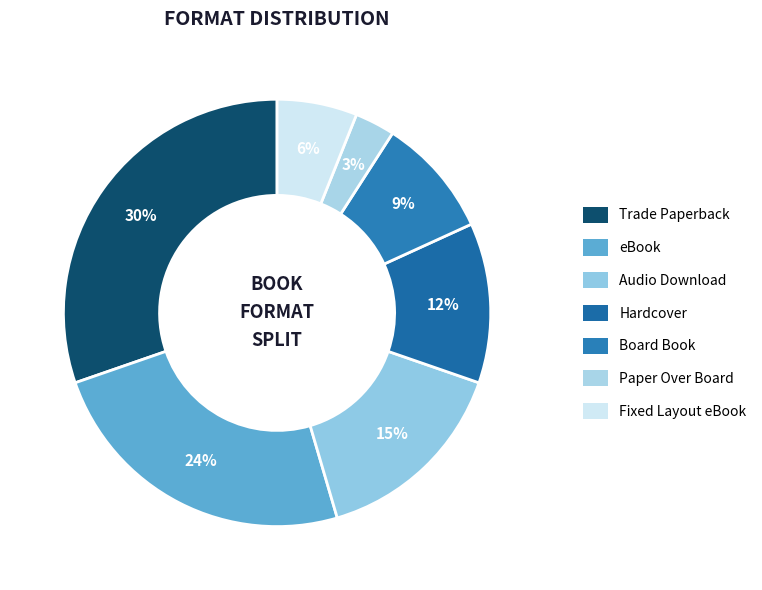

Count the number of slices in the pie.

7